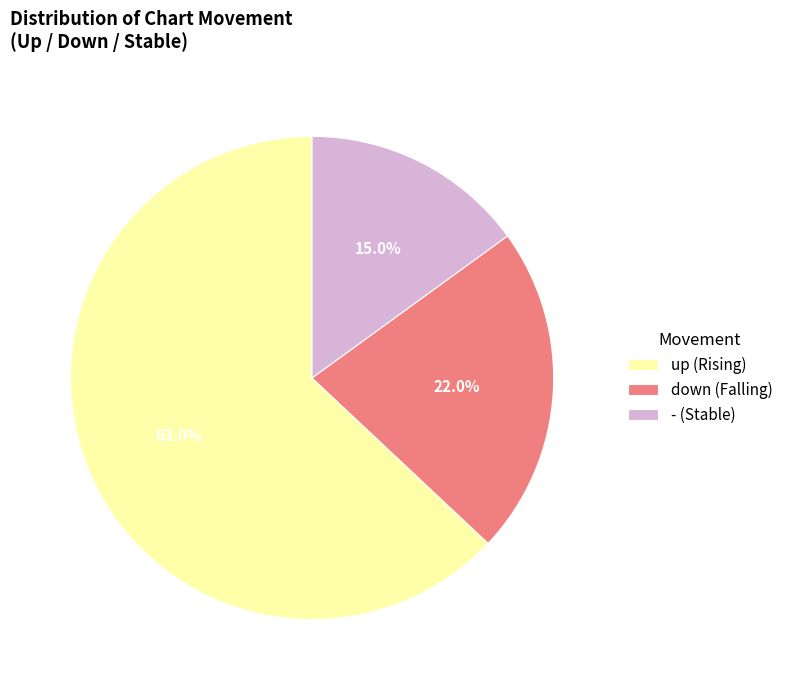

The - slice represents 15% of the pie. True or false?

True